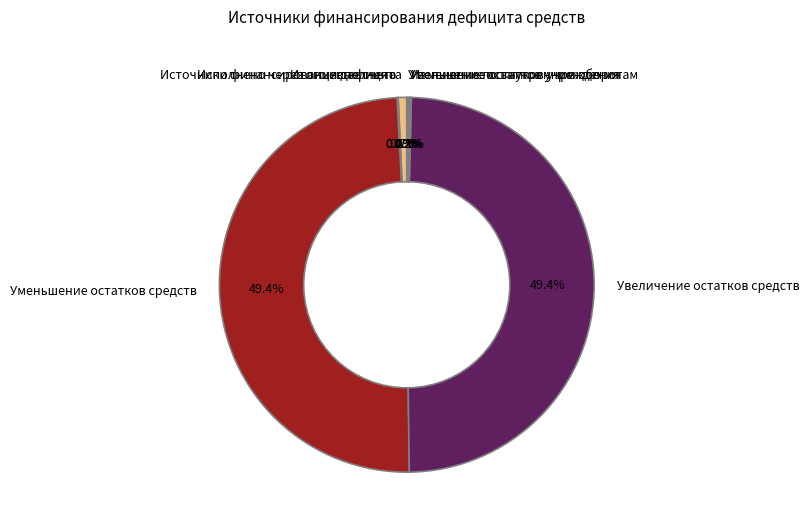

How much of the chart is everything except Увеличение остатков средств?

50.6%